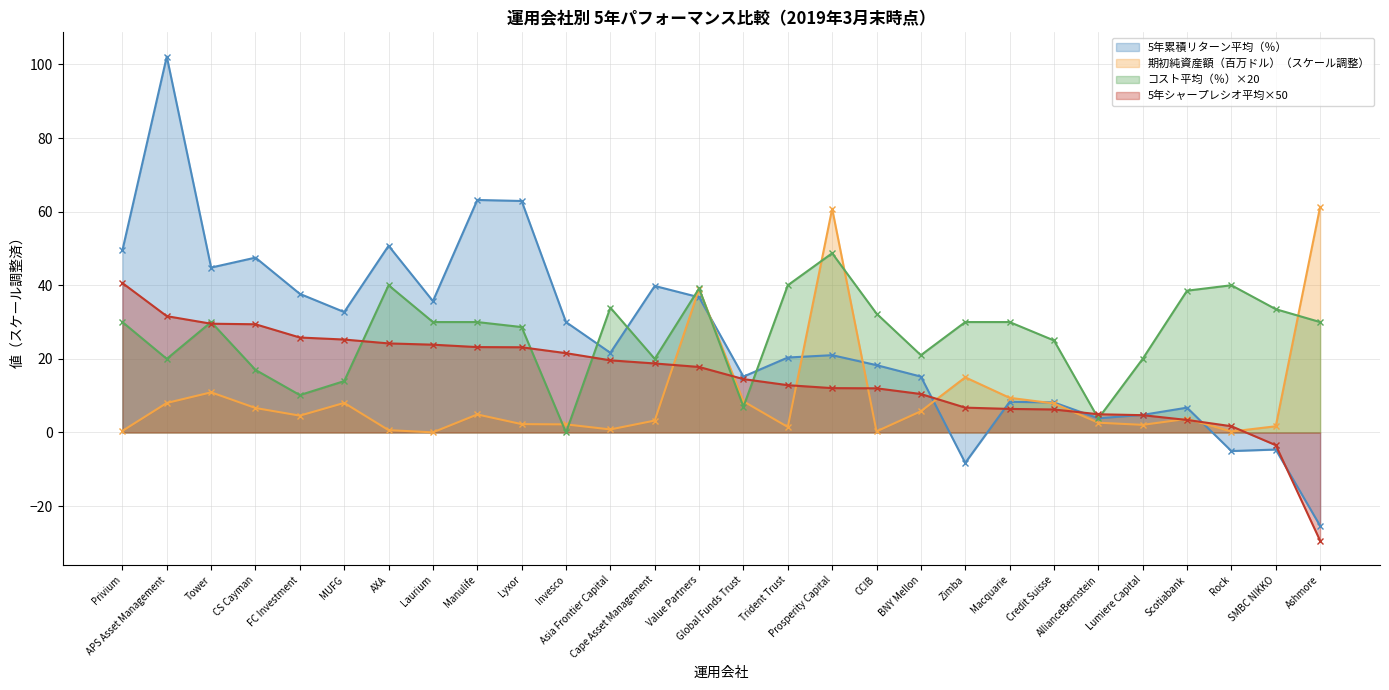

Which series has the largest total across all categories?

コスト平均（％）